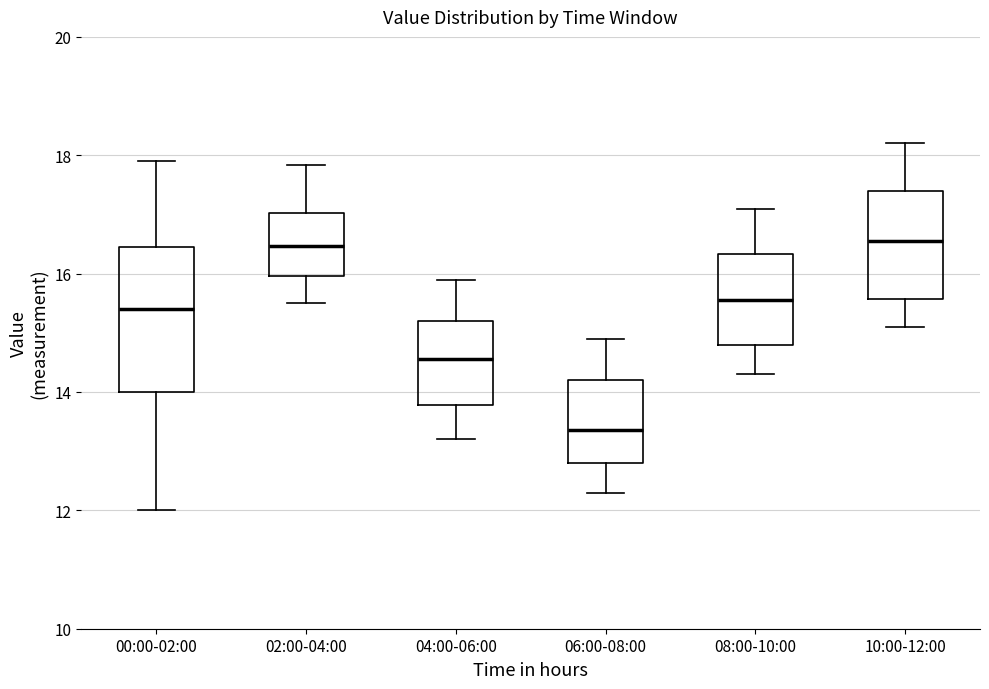

Reading left to right, read every box against the y-axis: the position of its median line, the range the box covers, and the ends of its whiskers. The values are not printed on the chart, so give them approximately, as read against the axis.

00:00-02:00: median 15.4, box 14.0 to 16.4, whiskers 12.0 to 18.0
02:00-04:00: median 16.4, box 16.0 to 17.0, whiskers 15.6 to 17.8
04:00-06:00: median 14.6, box 13.8 to 15.2, whiskers 13.2 to 16.0
06:00-08:00: median 13.4, box 12.8 to 14.2, whiskers 12.4 to 15.0
08:00-10:00: median 15.6, box 14.8 to 16.4, whiskers 14.4 to 17.2
10:00-12:00: median 16.6, box 15.6 to 17.4, whiskers 15.2 to 18.2